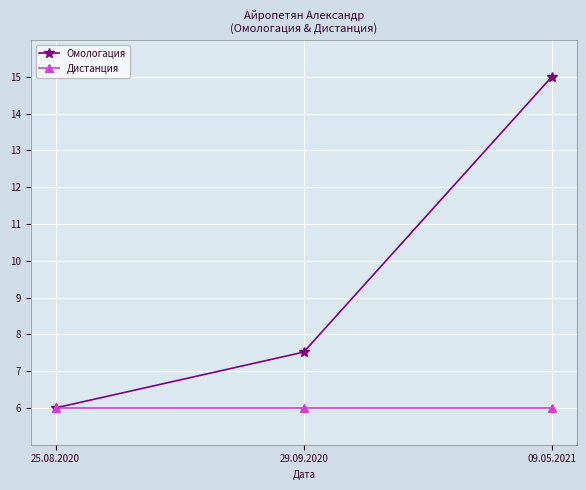

True or false: Омологация has a value of 9.3 at 09.05.2021.

False